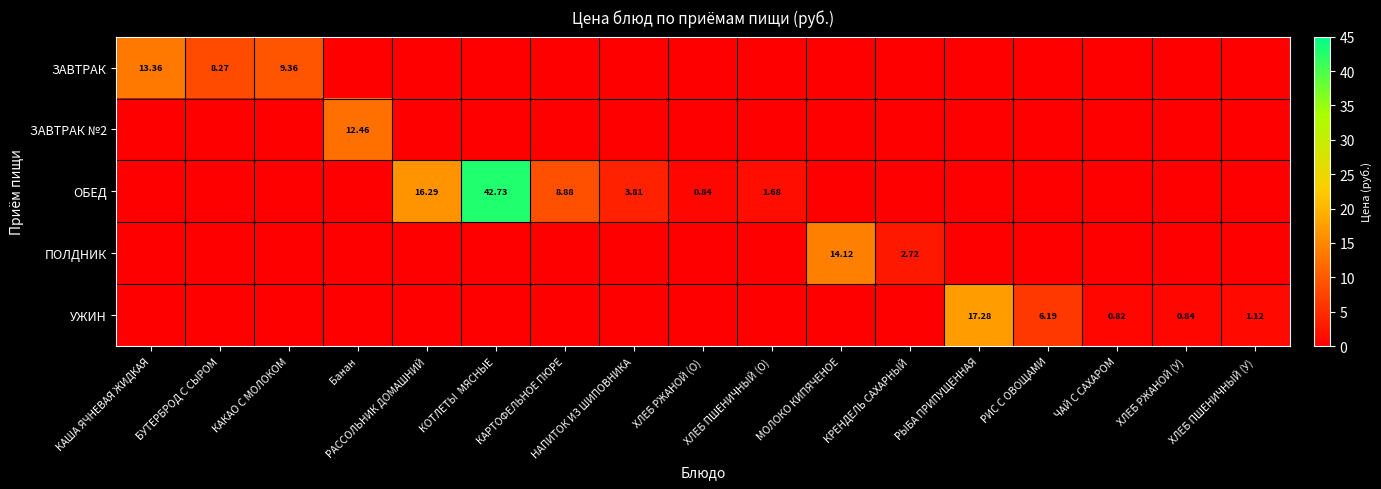

What is the average value of the ПОЛДНИК series?

1.0